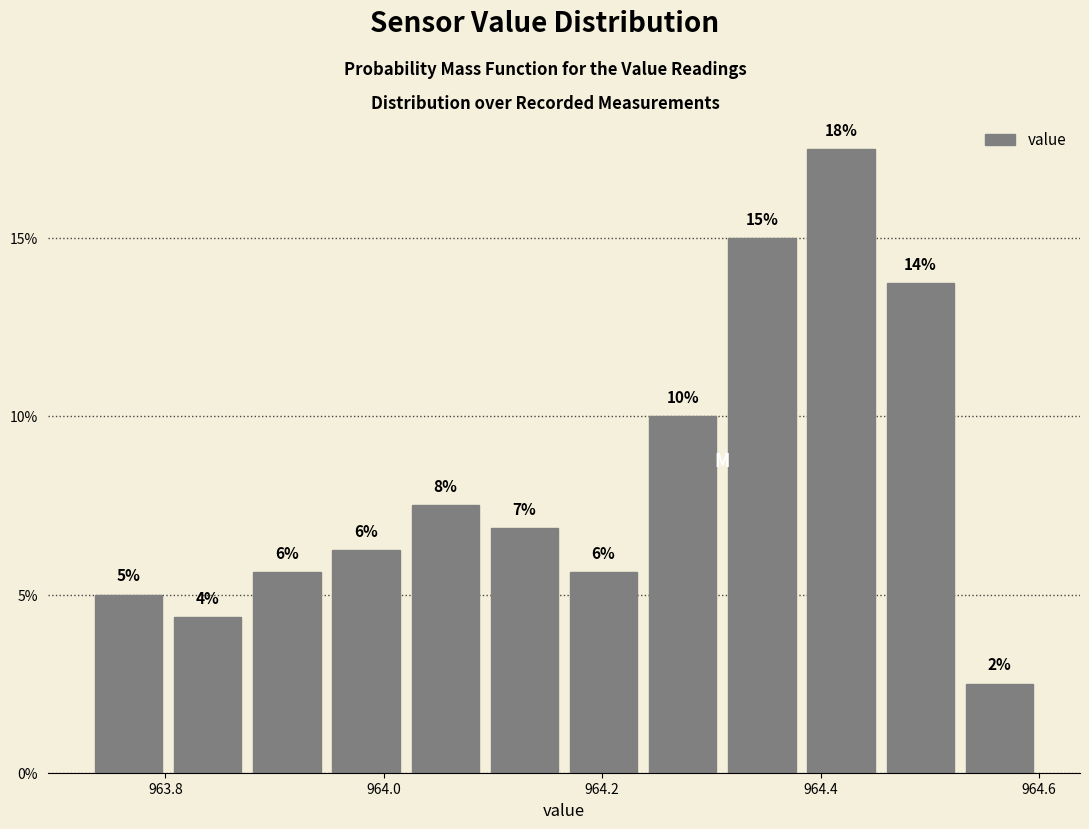

Around what value on the x-axis is the tallest bar? Give the approximate position of its centre, as read against the axis.

964.42